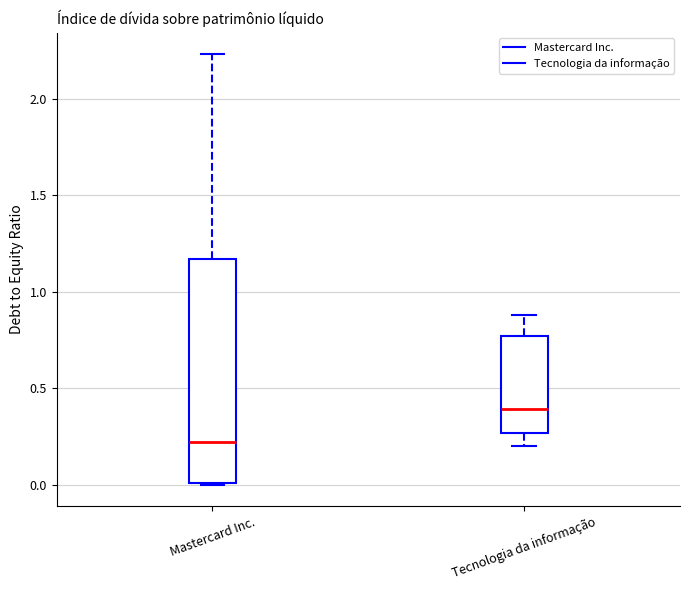

Reading left to right, read every box against the y-axis: the position of its median line, the range the box covers, and the ends of its whiskers. The values are not printed on the chart, so give them approximately, as read against the axis.

Mastercard Inc.: median 0.20, box 0.00 to 1.15, whiskers 0.00 to 2.25
Tecnologia da informação: median 0.40, box 0.25 to 0.75, whiskers 0.20 to 0.90